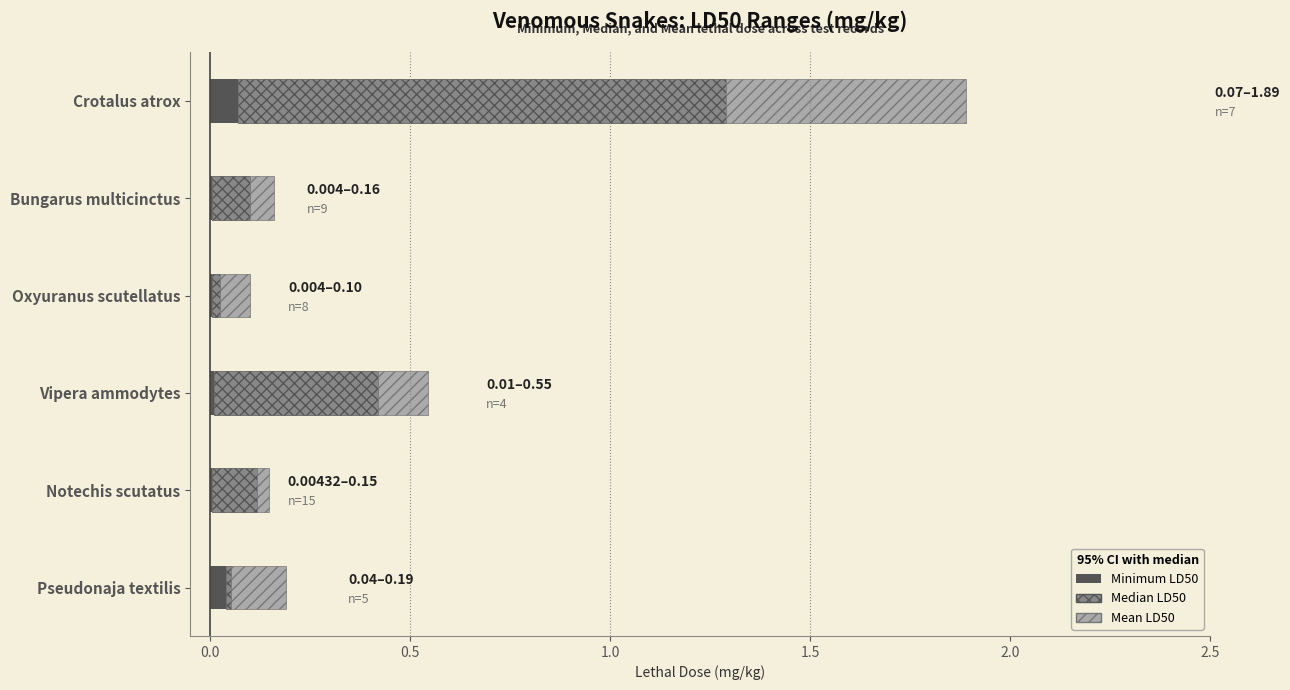

At which category is the sum across all series the highest?

Crotalus atrox